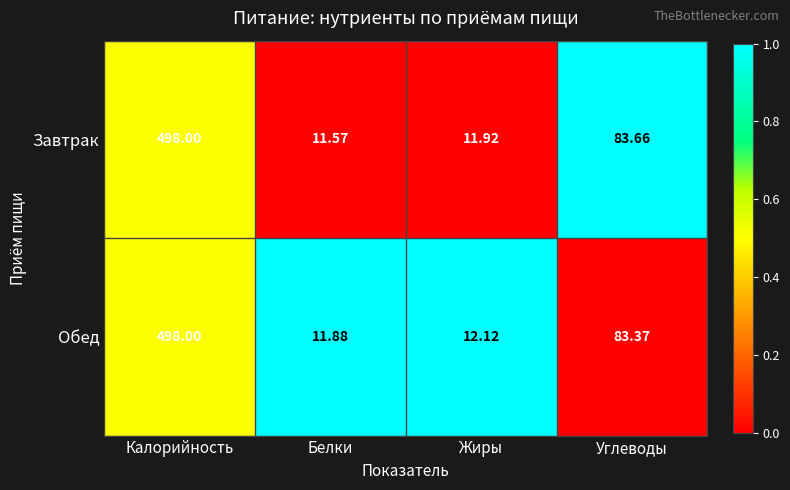

Is the value of Обед at Углеводы greater than the value of Завтрак at Жиры?

Yes